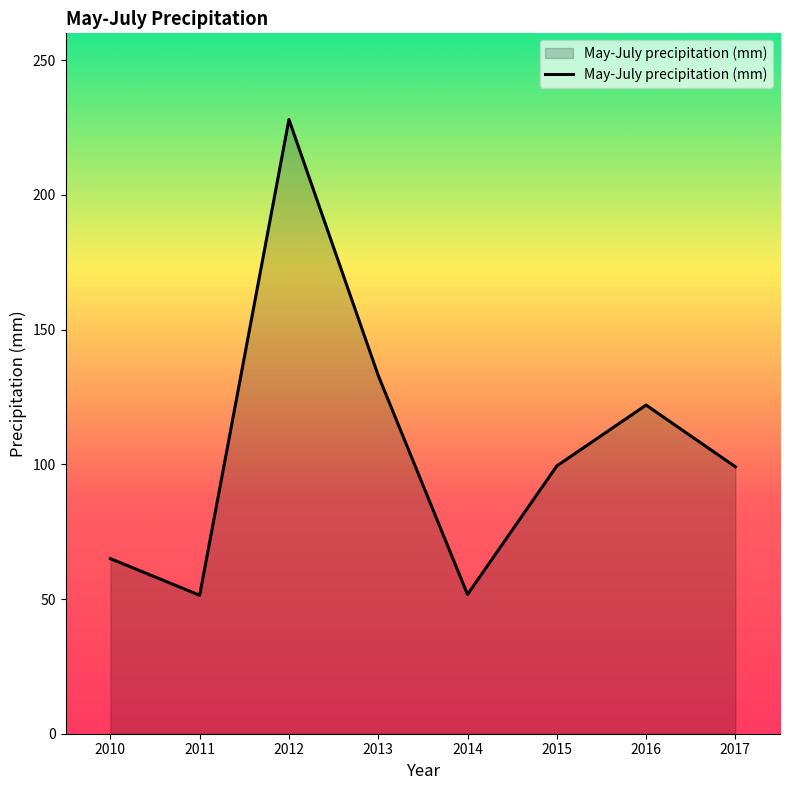

What is the difference between the maximum and minimum values?

176.6